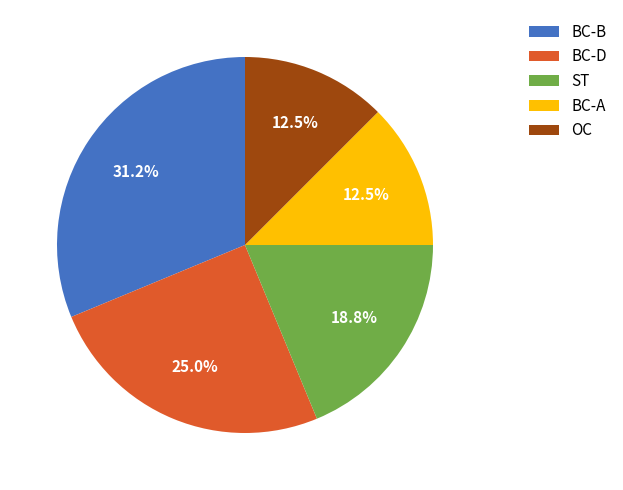

Does any single category account for the majority?

No